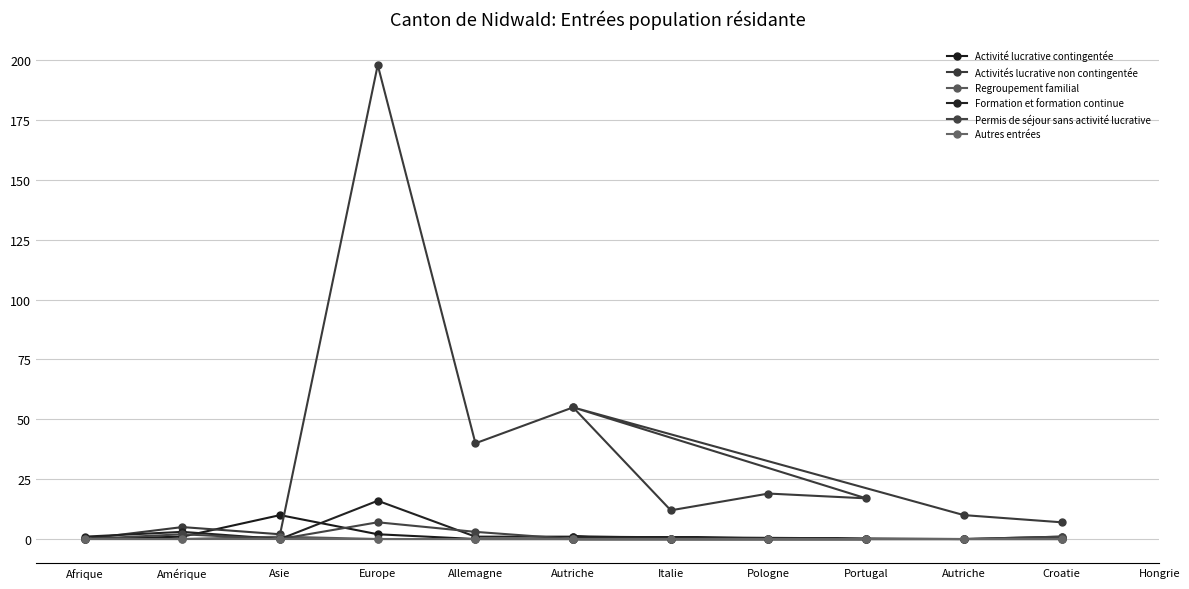

How many data points in Formation et formation continue are above 1?

2